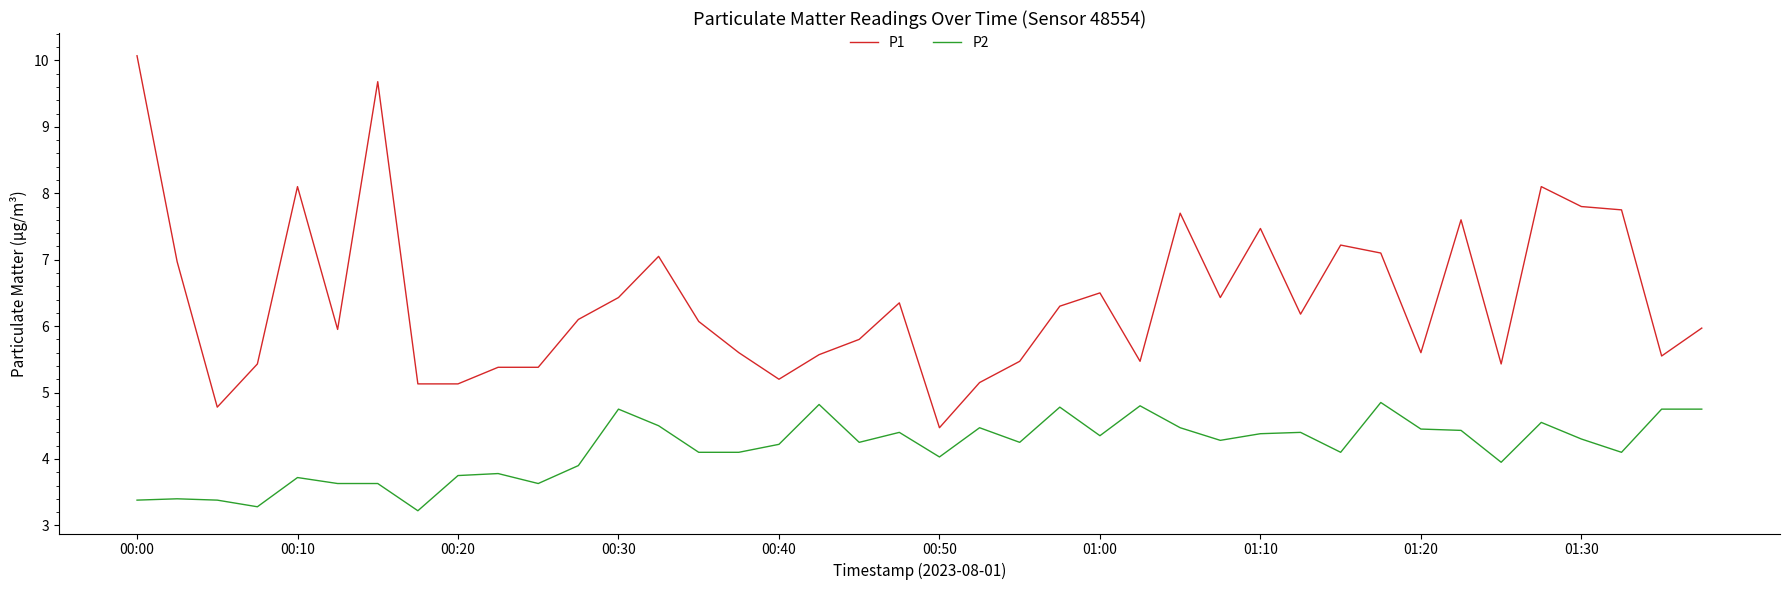

True or false: P2 and P1 intersect in this chart.

False